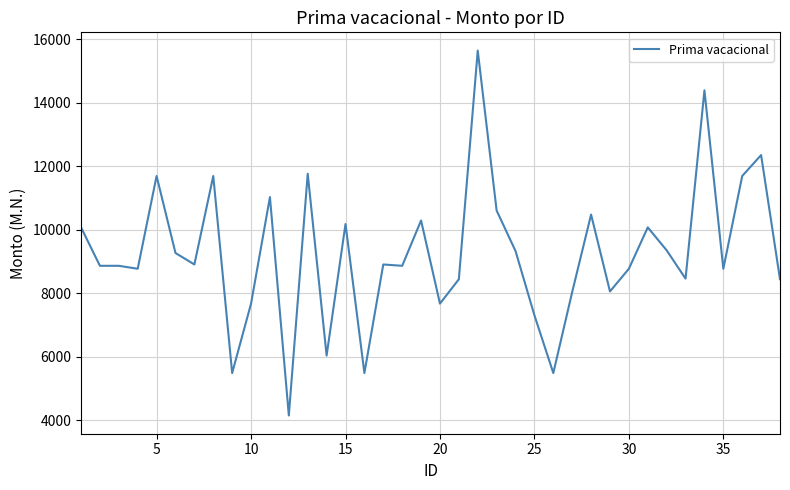

What is the difference between the maximum and minimum values?

11480.6